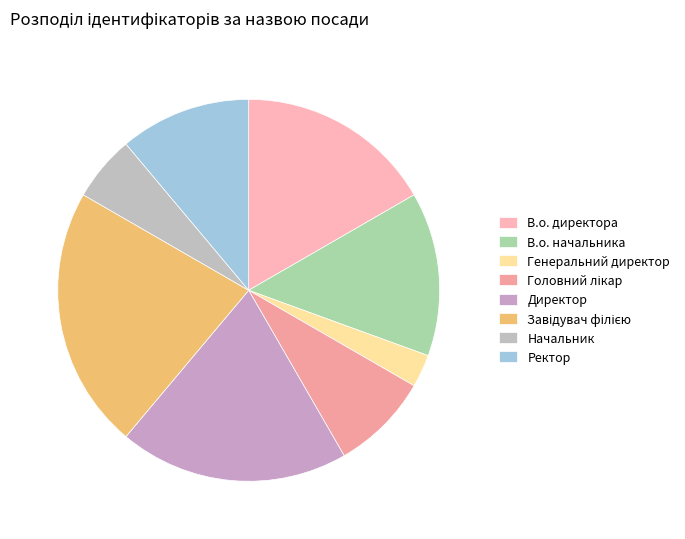

Which category has the smallest portion of the pie?

Генеральний директор